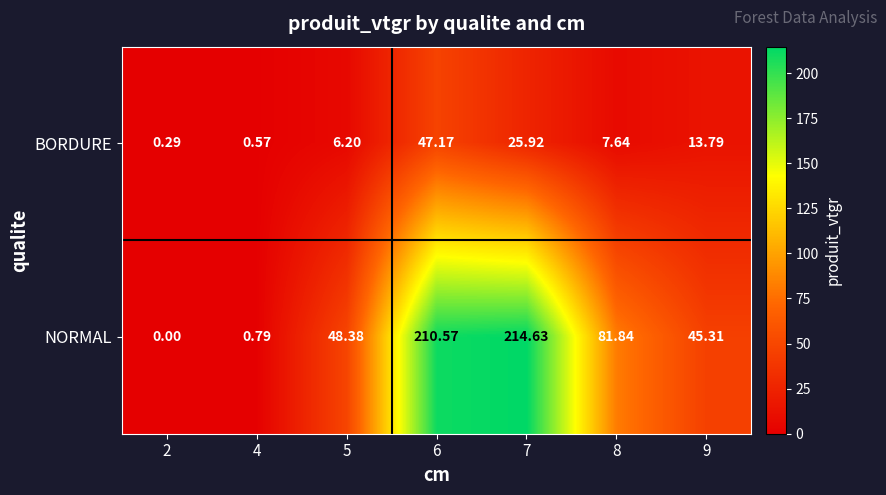

Rank the series at 4 from lowest to highest value.

BORDURE, NORMAL